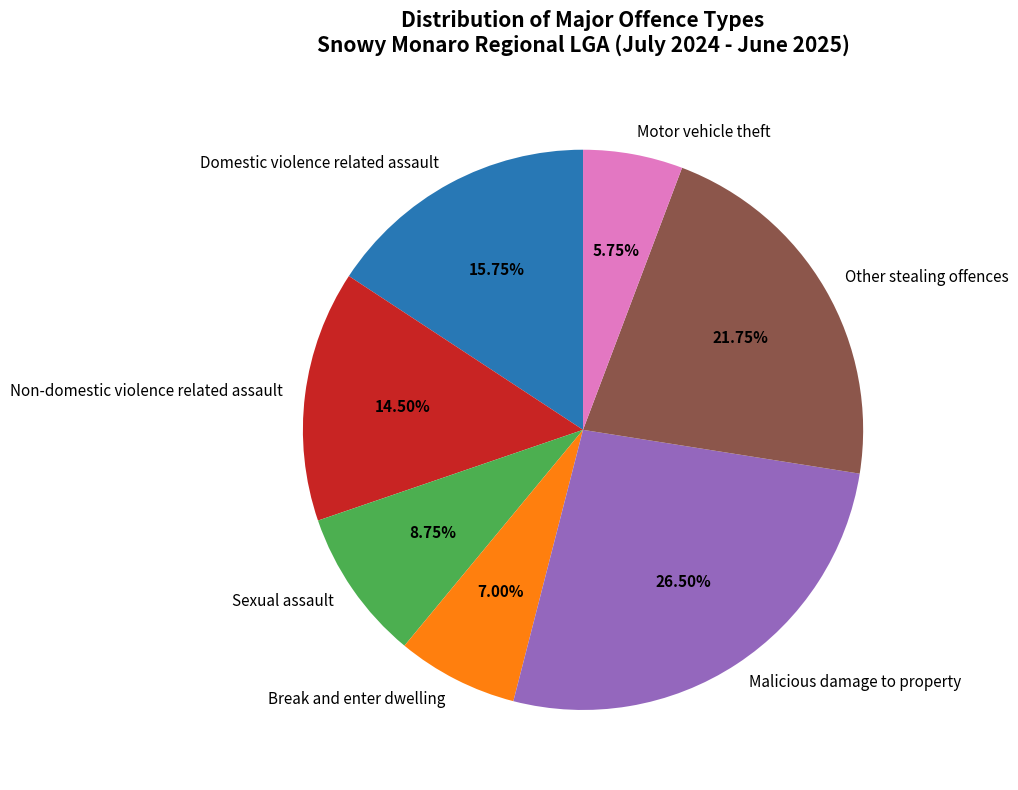

Which category has the biggest portion of the pie?

Malicious damage to property